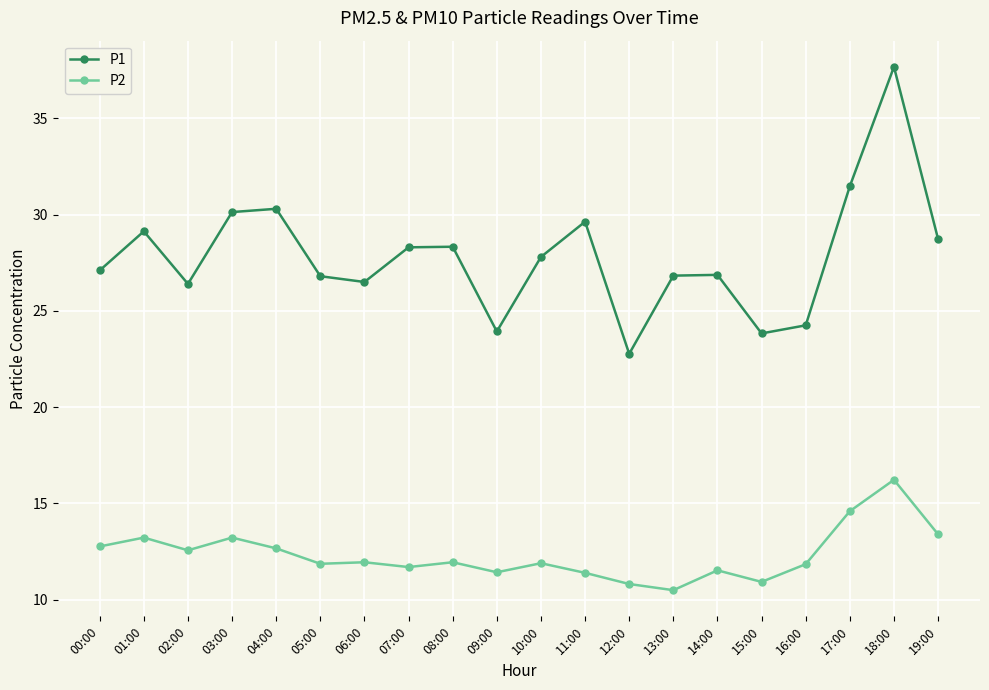

Is the value of P1 at 07:00 greater than the value of P2 at 15:00?

Yes